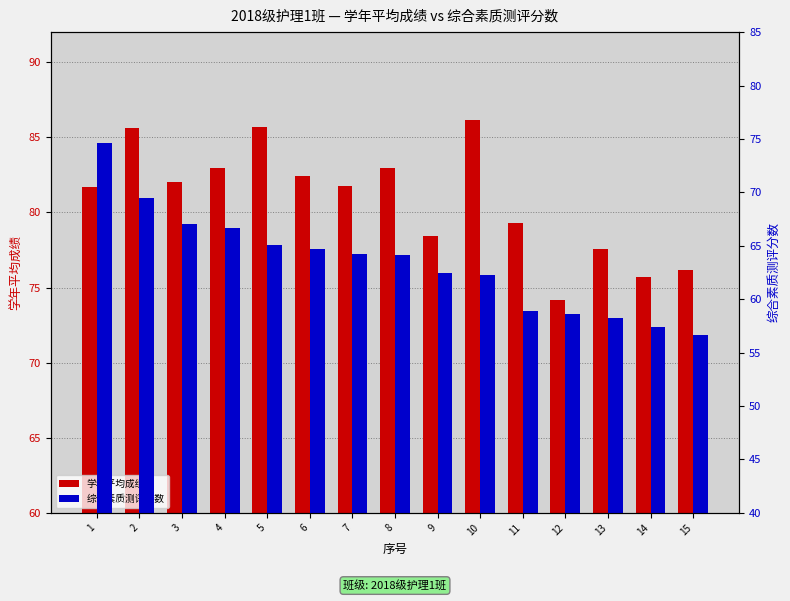

Which series changed the most between 4 and 8?

综合素质测评分数